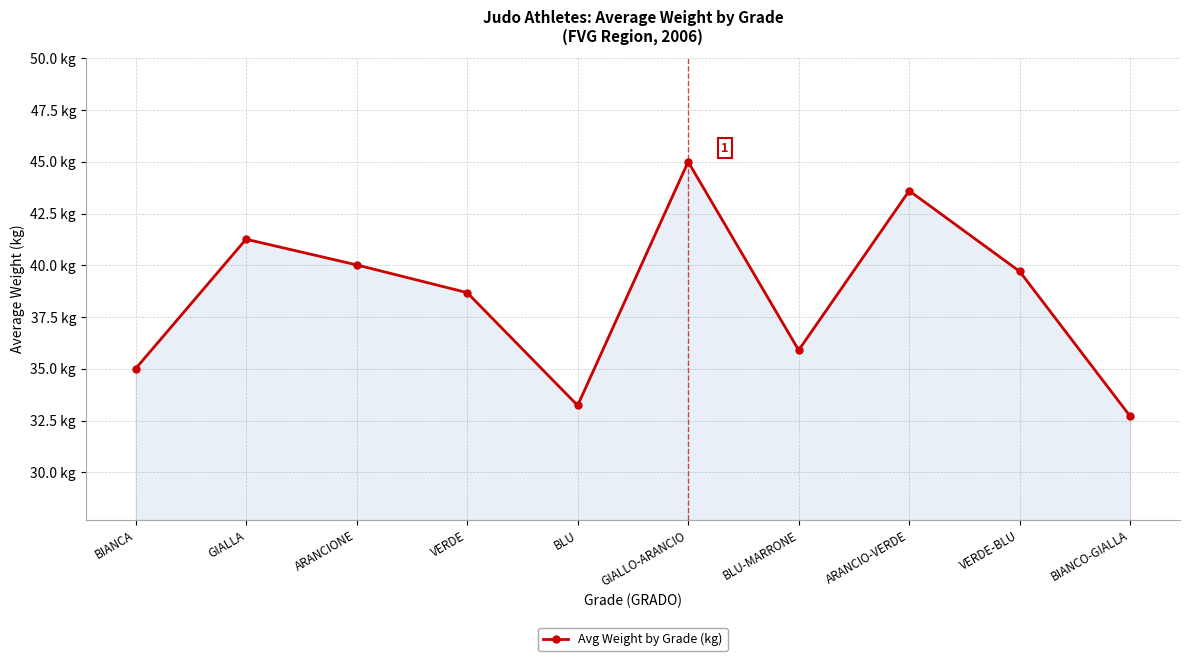

At which label does the data first exceed 39?

GIALLA